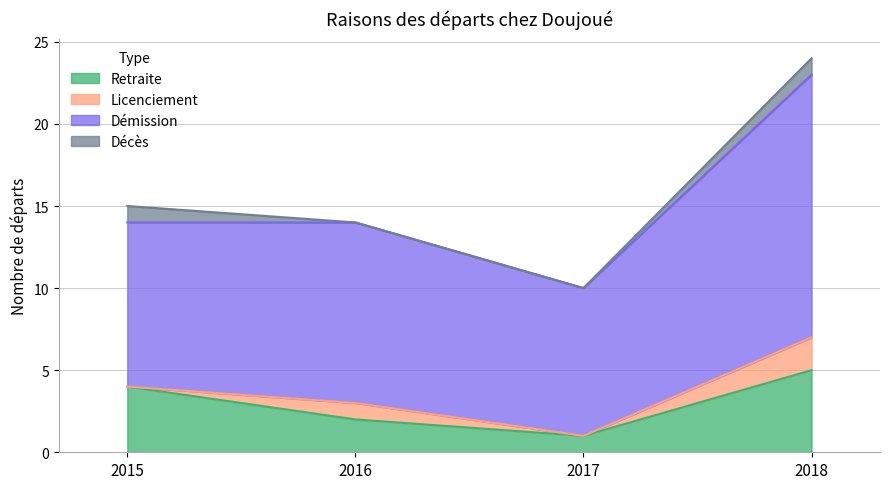

Reading left to right, transcribe the values for Retraite.

4	2	1	5